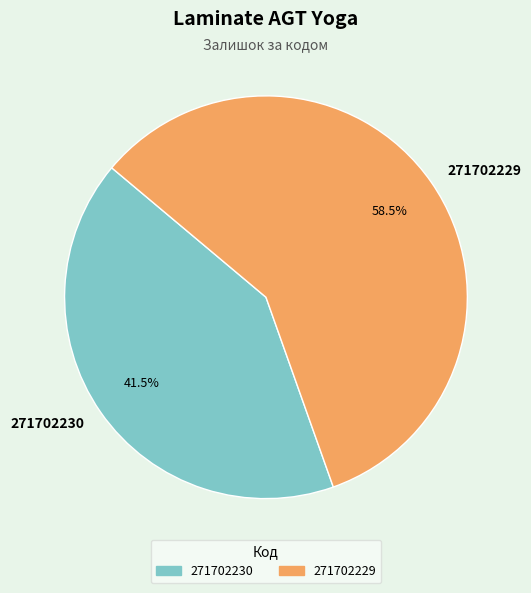

What percentage is NOT represented by 271702230?

58.5%